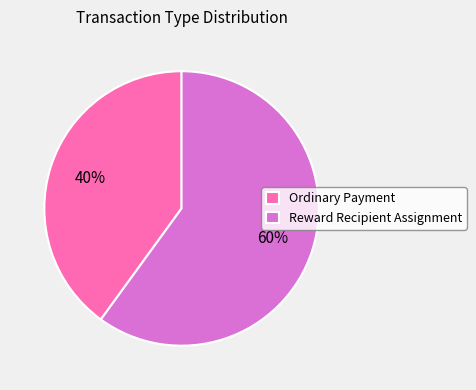

Does Ordinary Payment represent more than half of the total?

No